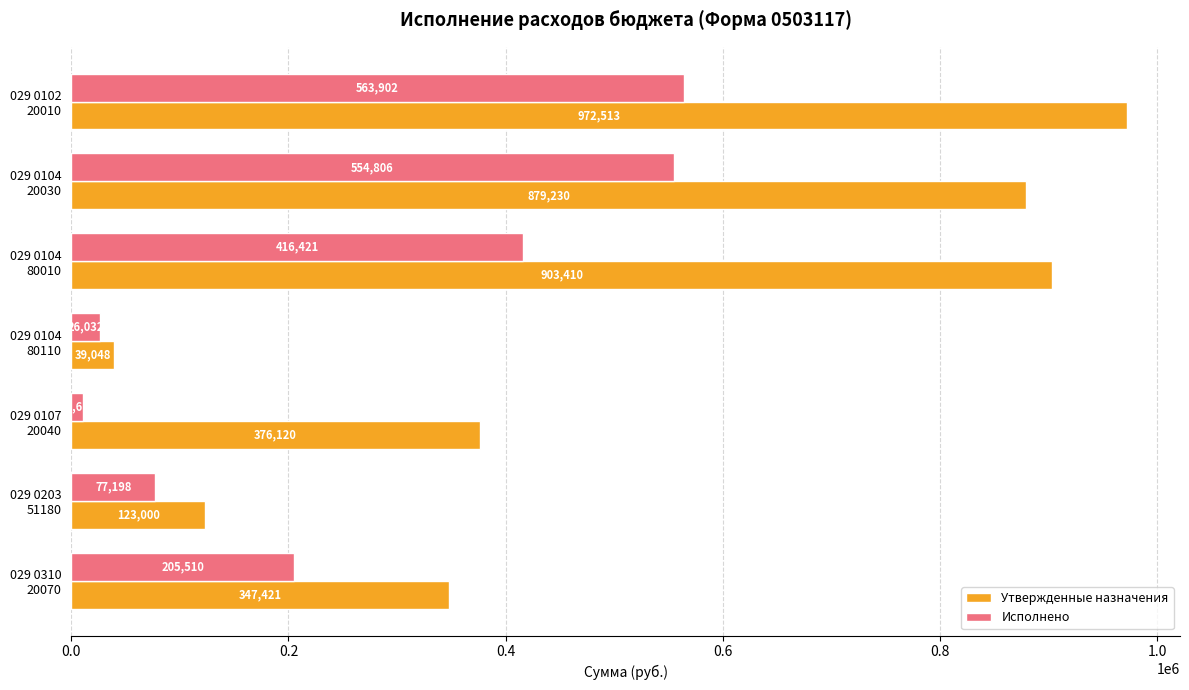

At how many categories does at least one series exceed 493171?

3